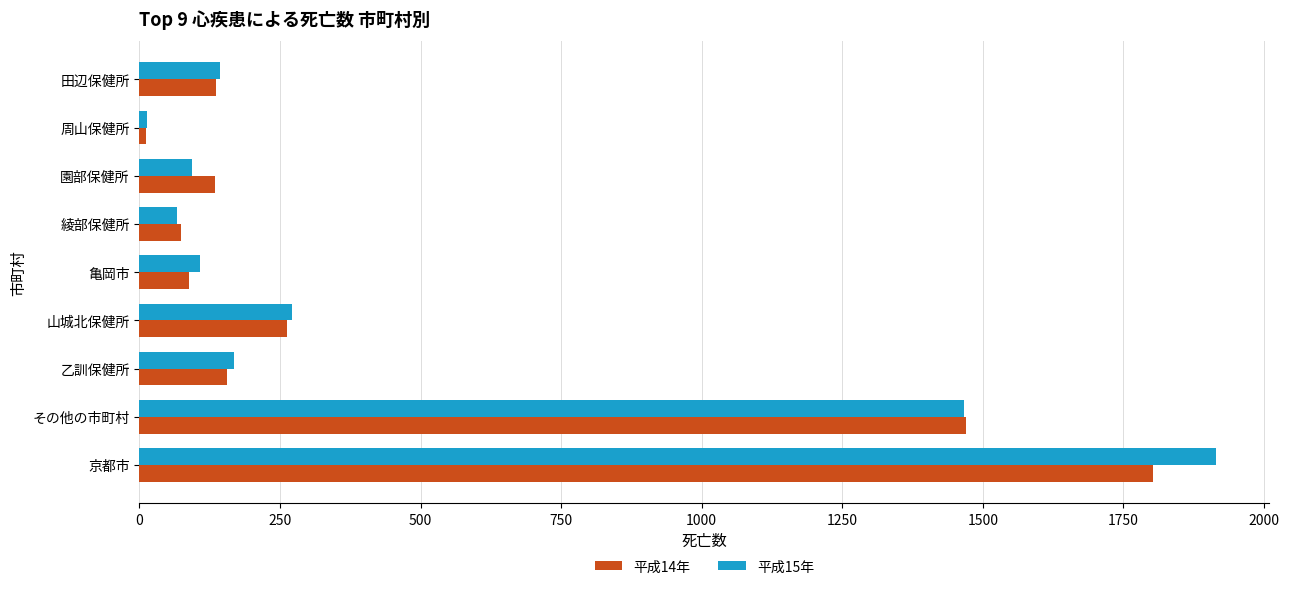

At which category is the sum across all series the highest?

京都市